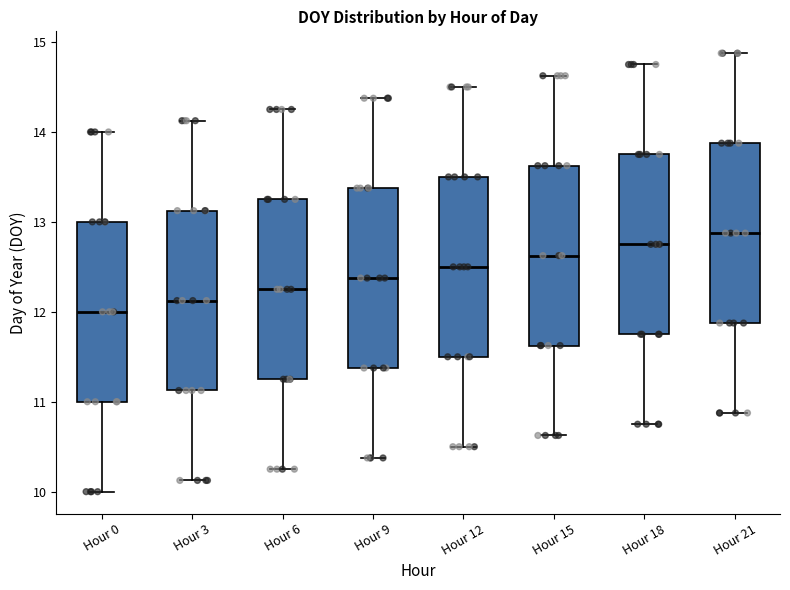

Where does the median line of the box for Hour 3 sit on the y-axis? The values are not printed on the chart, so give them approximately, as read against the axis.

12.1